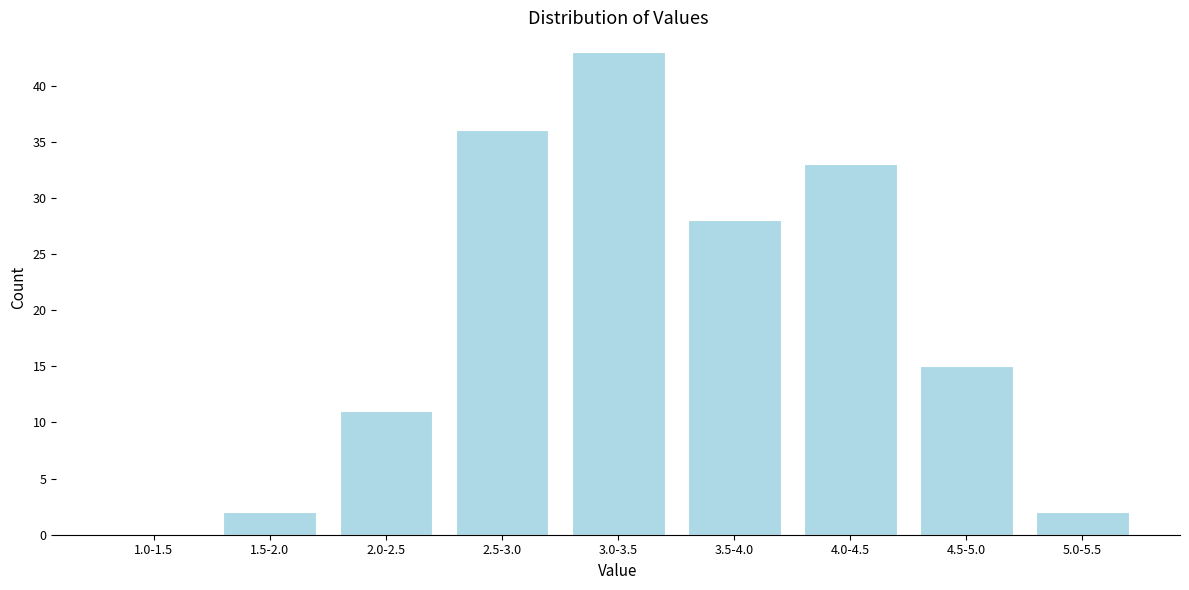

Reading left to right, transcribe all the data shown in this chart.

1.0-1.5=0	1.5-2.0=2	2.0-2.5=11	2.5-3.0=36	3.0-3.5=43	3.5-4.0=28	4.0-4.5=33	4.5-5.0=15	5.0-5.5=2